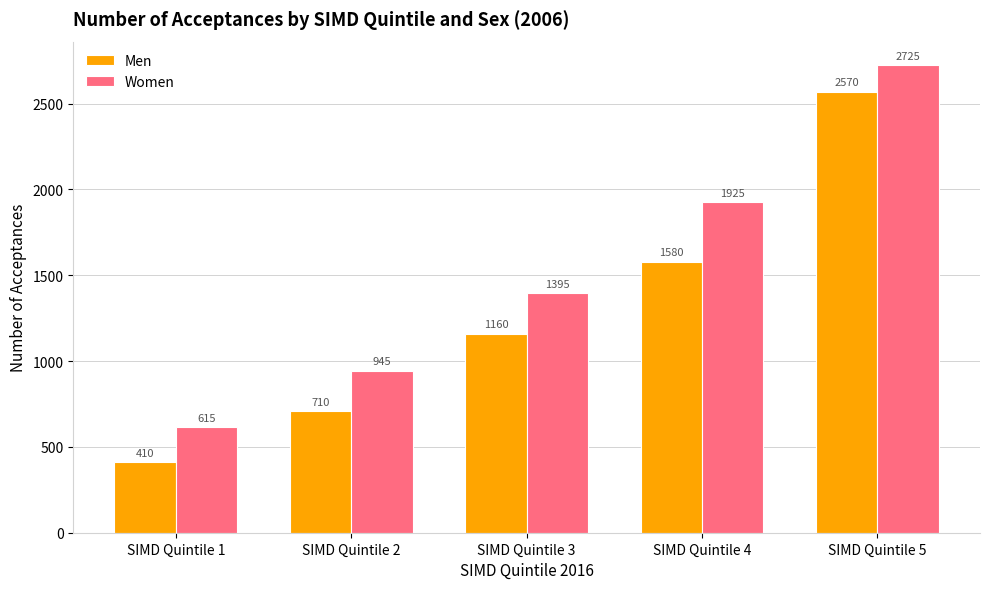

How many data points in Men are less than 1160?

2